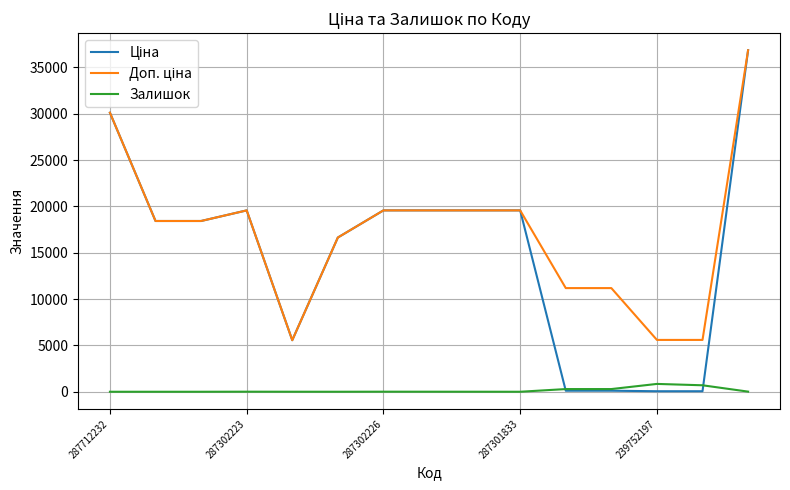

What is the maximum value for Залишок?

845.0